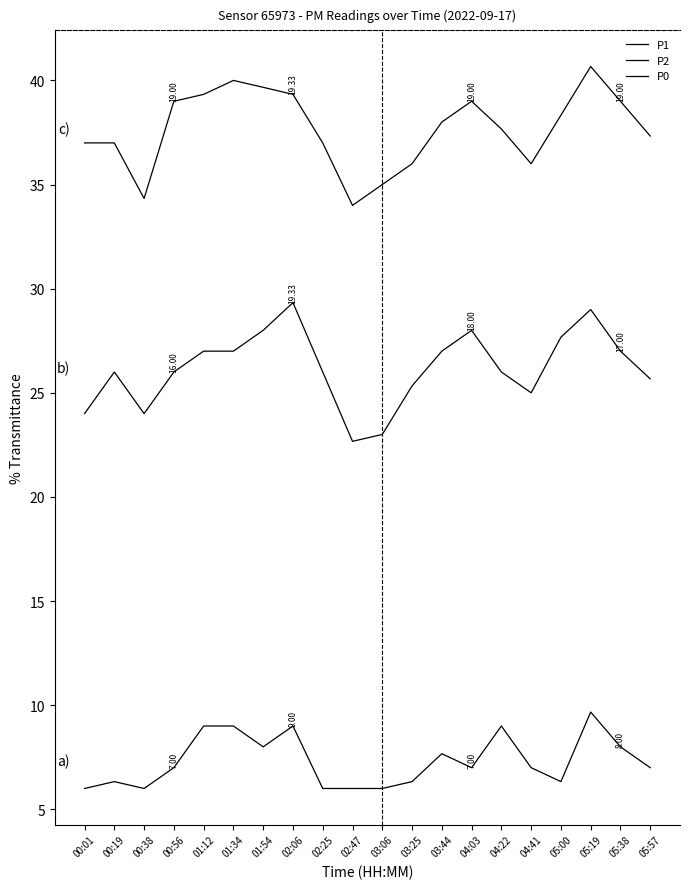

Rank the series at 02:06 from highest to lowest value.

P1, P2, P0